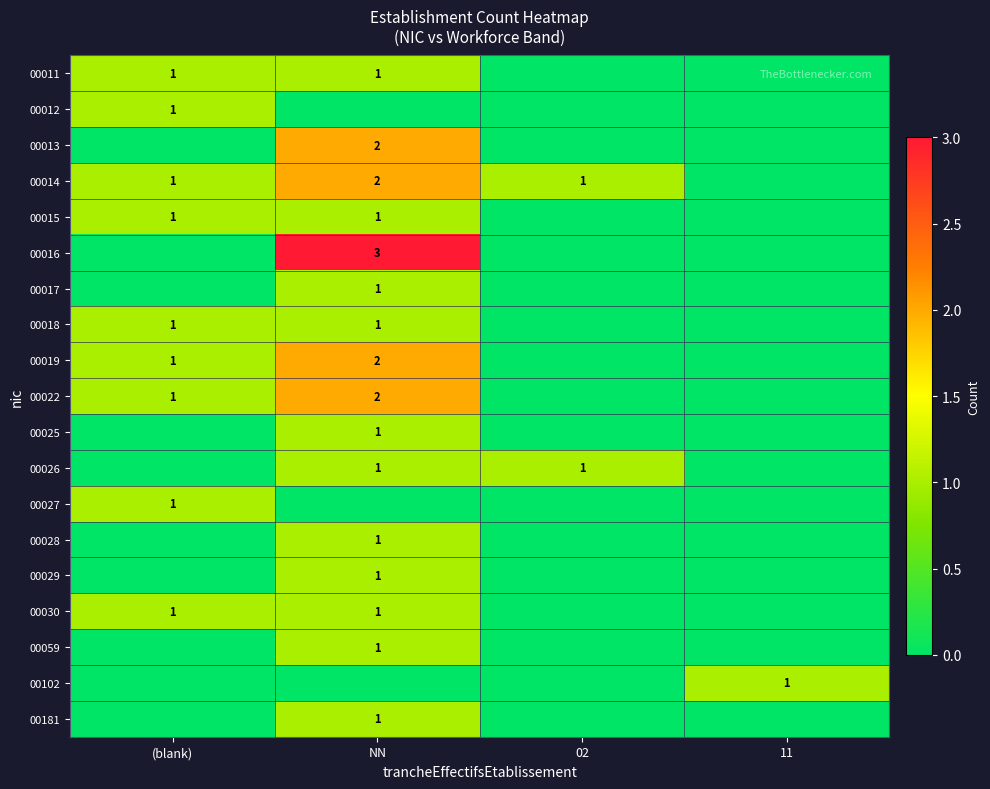

The value of 00014 at (blank) is 1. True or false?

True